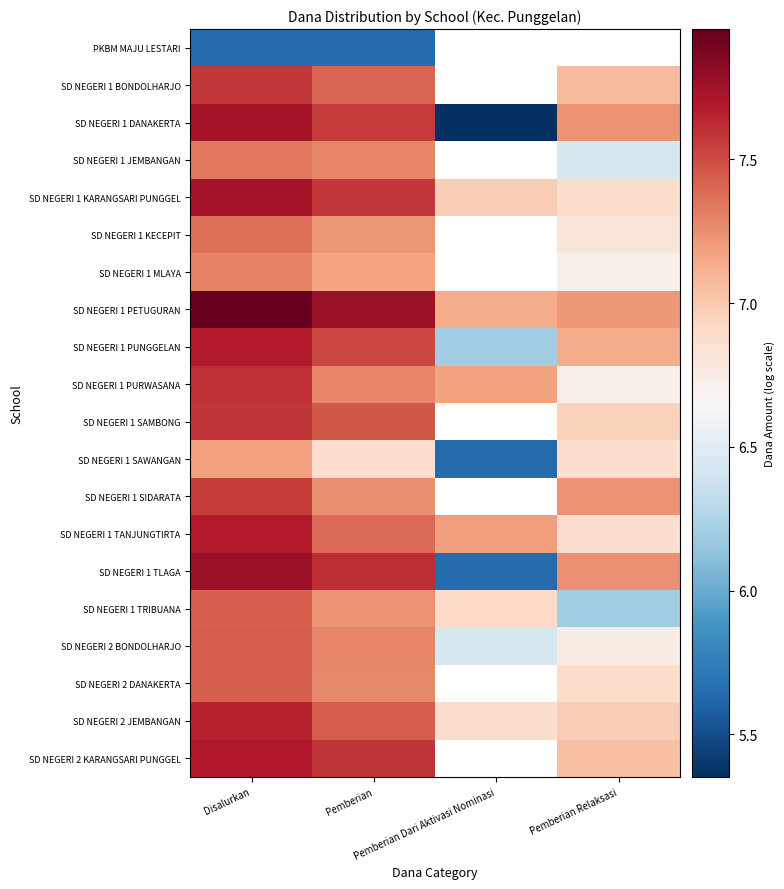

What is the difference between the SD NEGERI 1 TANJUNGTIRTA values at Pemberian Relaksasi and Pemberian?

0.5